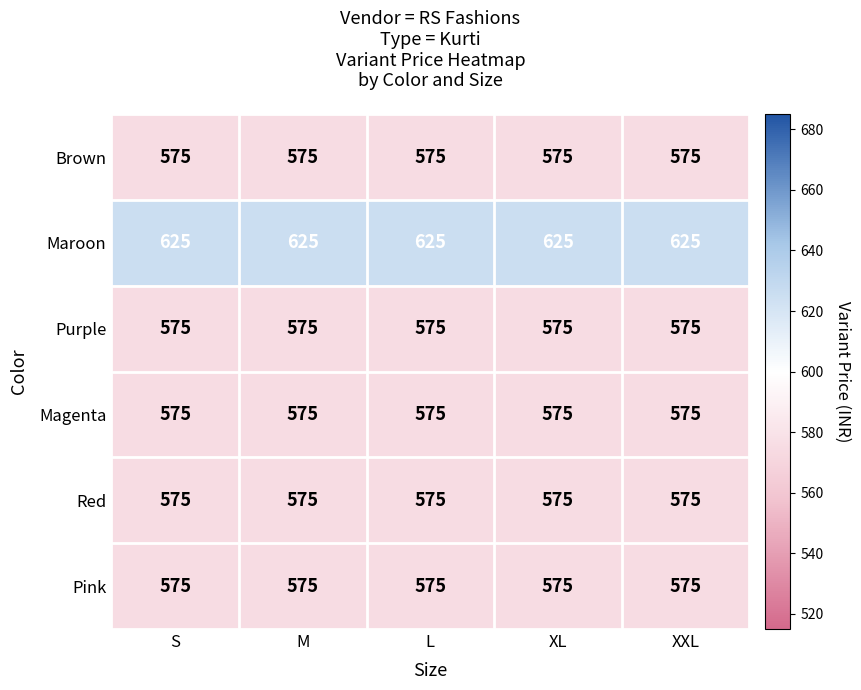

What is the sum of all Red values?

2875